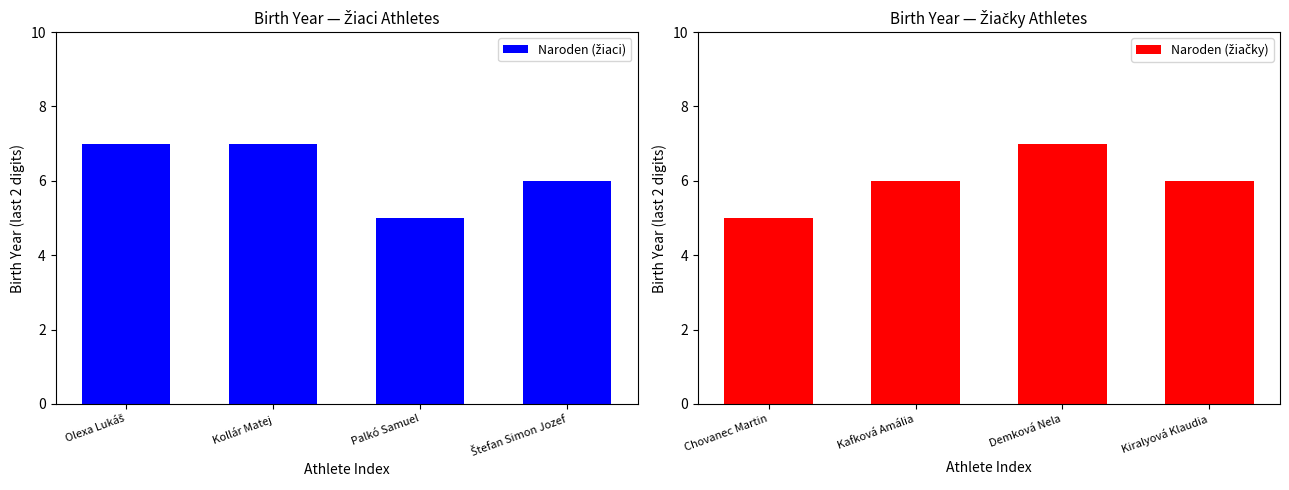

Does the chart contain stacked bars?

No